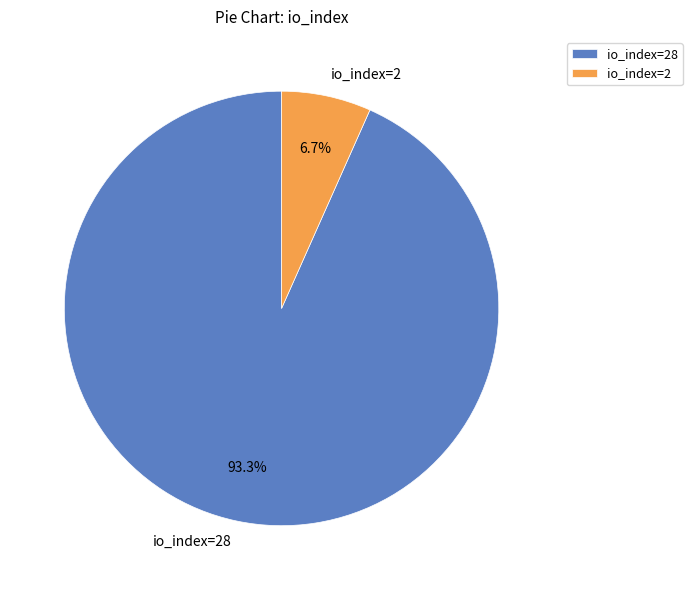

Between io_index=2 and io_index=28, which is larger?

io_index=28